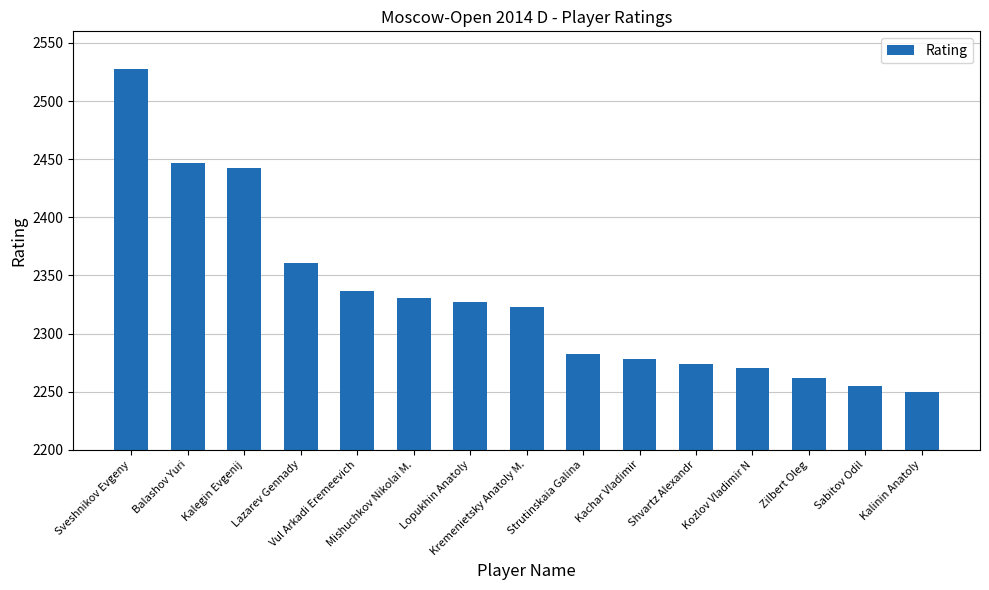

What is the value of the 10th bar from the left?

2278